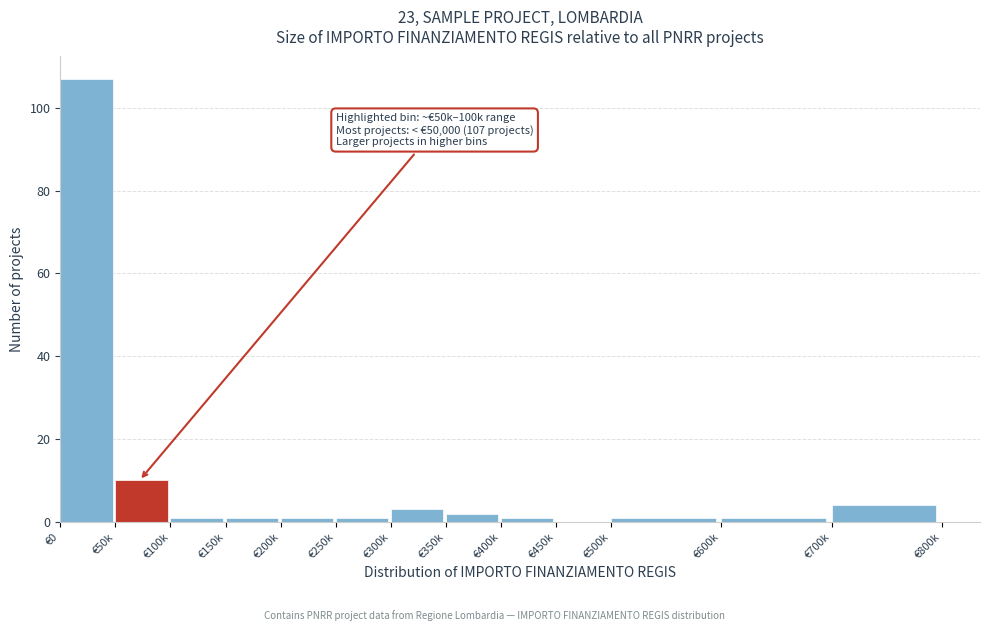

Reading left to right, what are all the values shown in this chart?

€0=107	€50k=10	€100k=1	€150k=1	€200k=1	€250k=1	€300k=3	€350k=2	€400k=1	€450k=0	€500k=1	€600k=1	€700k=4